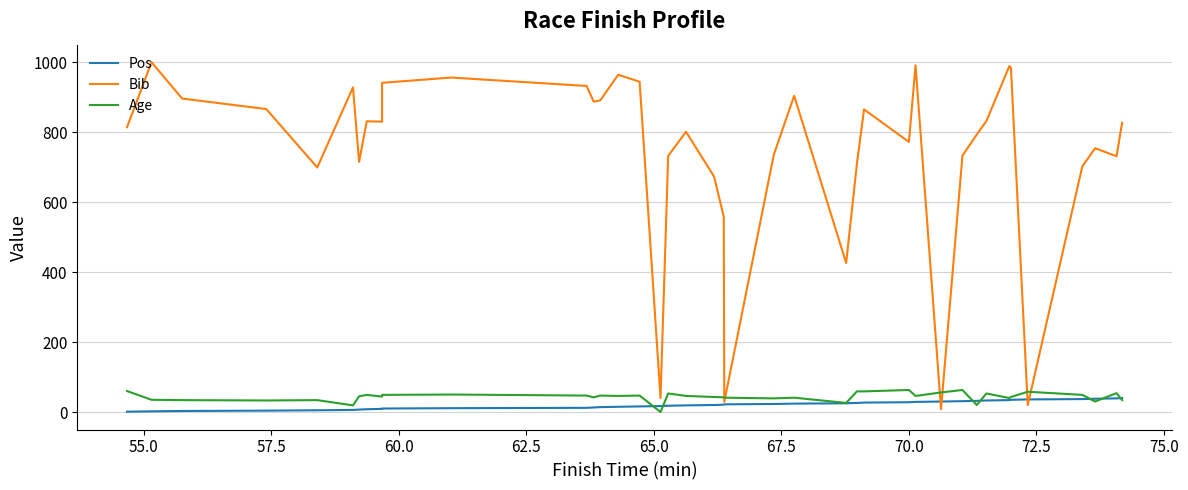

True or false: Age has more than 0 interior local peaks.

True